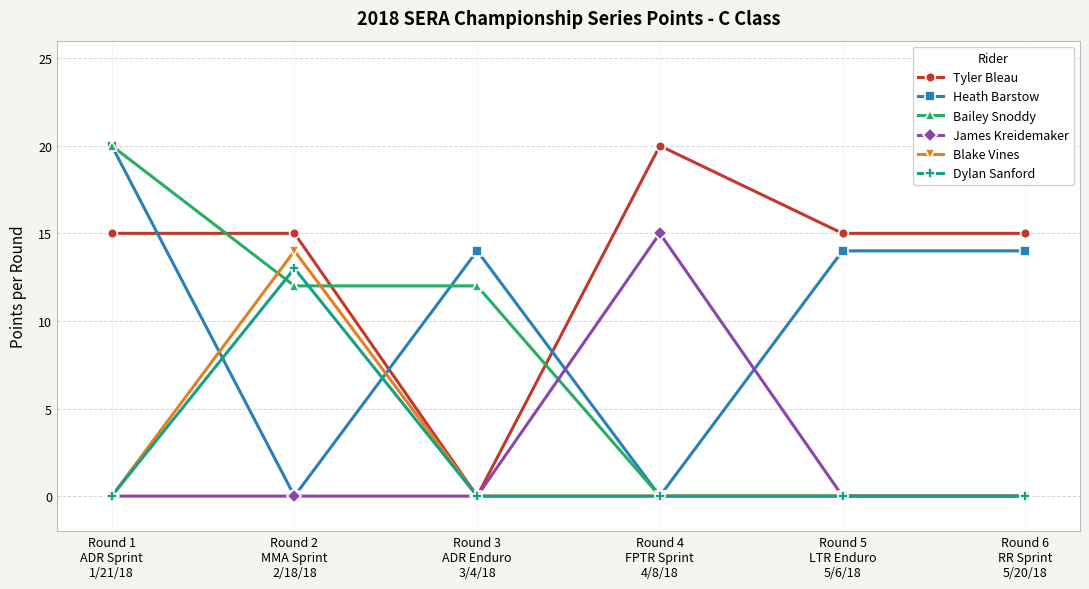

What is the difference between the highest and lowest values at Round 6
RR Sprint
5/20/18?

15